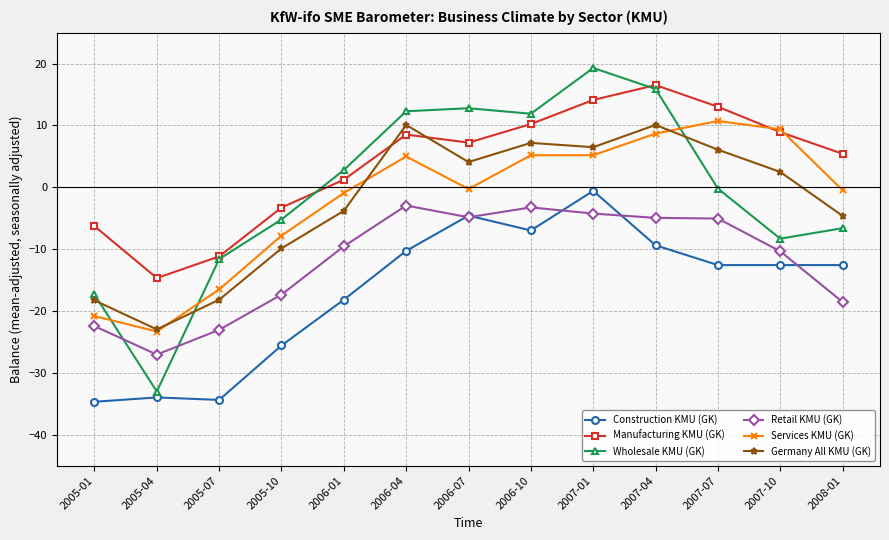

At 2008-01, list the series in order from largest to smallest.

Manufacturing KMU (GK), Services KMU (GK), Germany All KMU (GK), Wholesale KMU (GK), Construction KMU (GK), Retail KMU (GK)